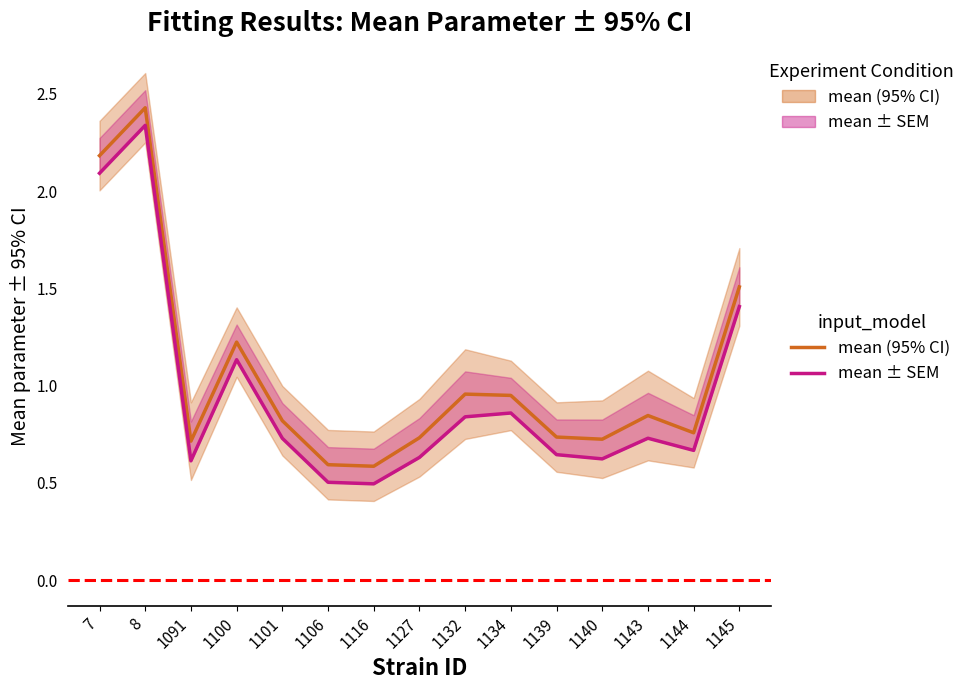

Is it true that mean (95% CI) equals 2.2 at 7?

True